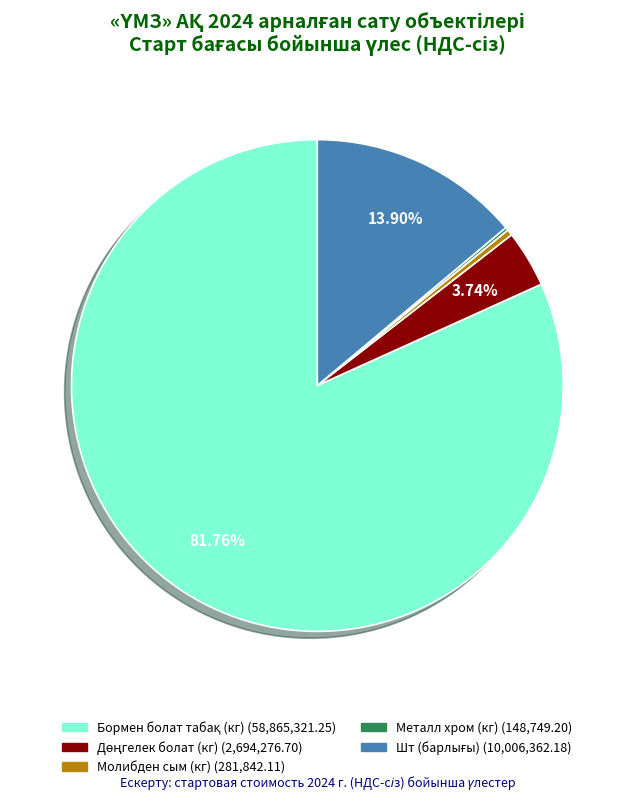

Is there a majority slice in this chart?

Yes